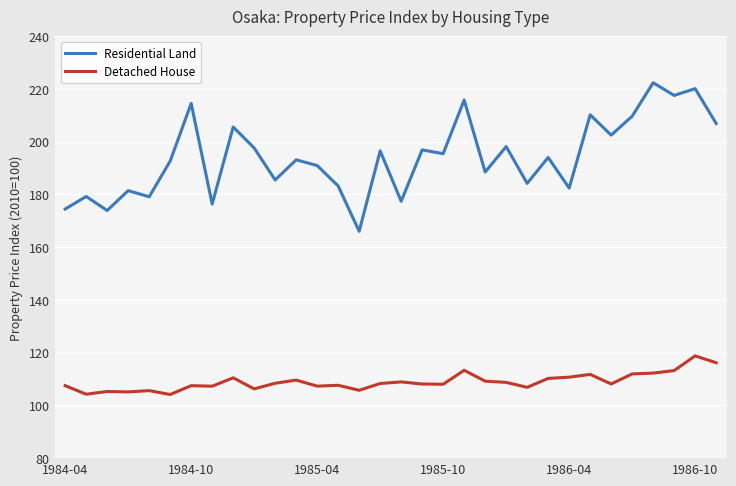

What is the minimum value for Detached House?

104.1